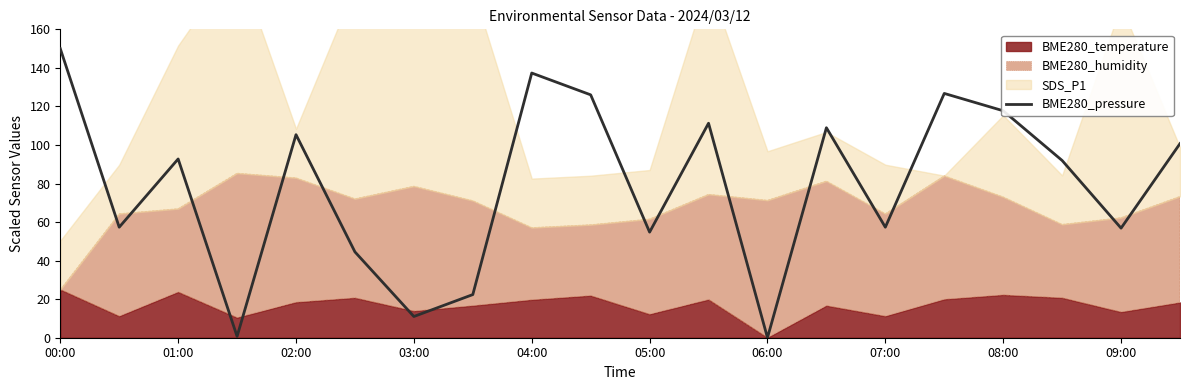

Reading left to right, what are all the values shown in this chart?

150.0	57.3	92.7	0.7	105.4	44.5	11.0	22.4	137.3	126.0	54.8	111.3	0.0	109.0	57.3	126.7	117.7	92.0	56.9	100.7